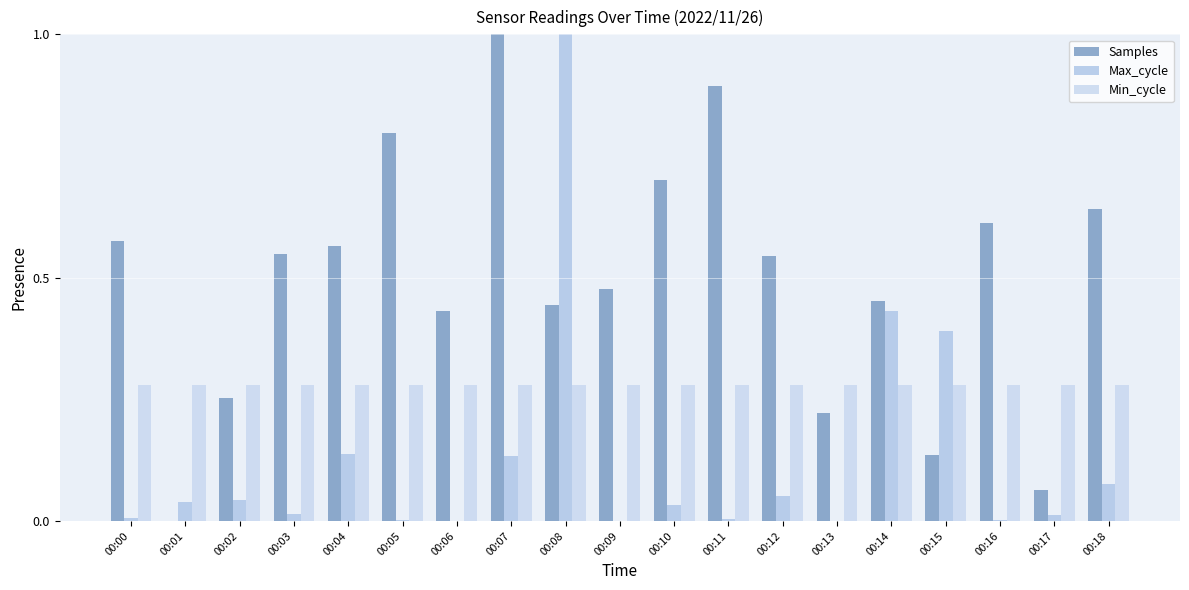

Between 00:00 and 00:14, which is larger?

00:00